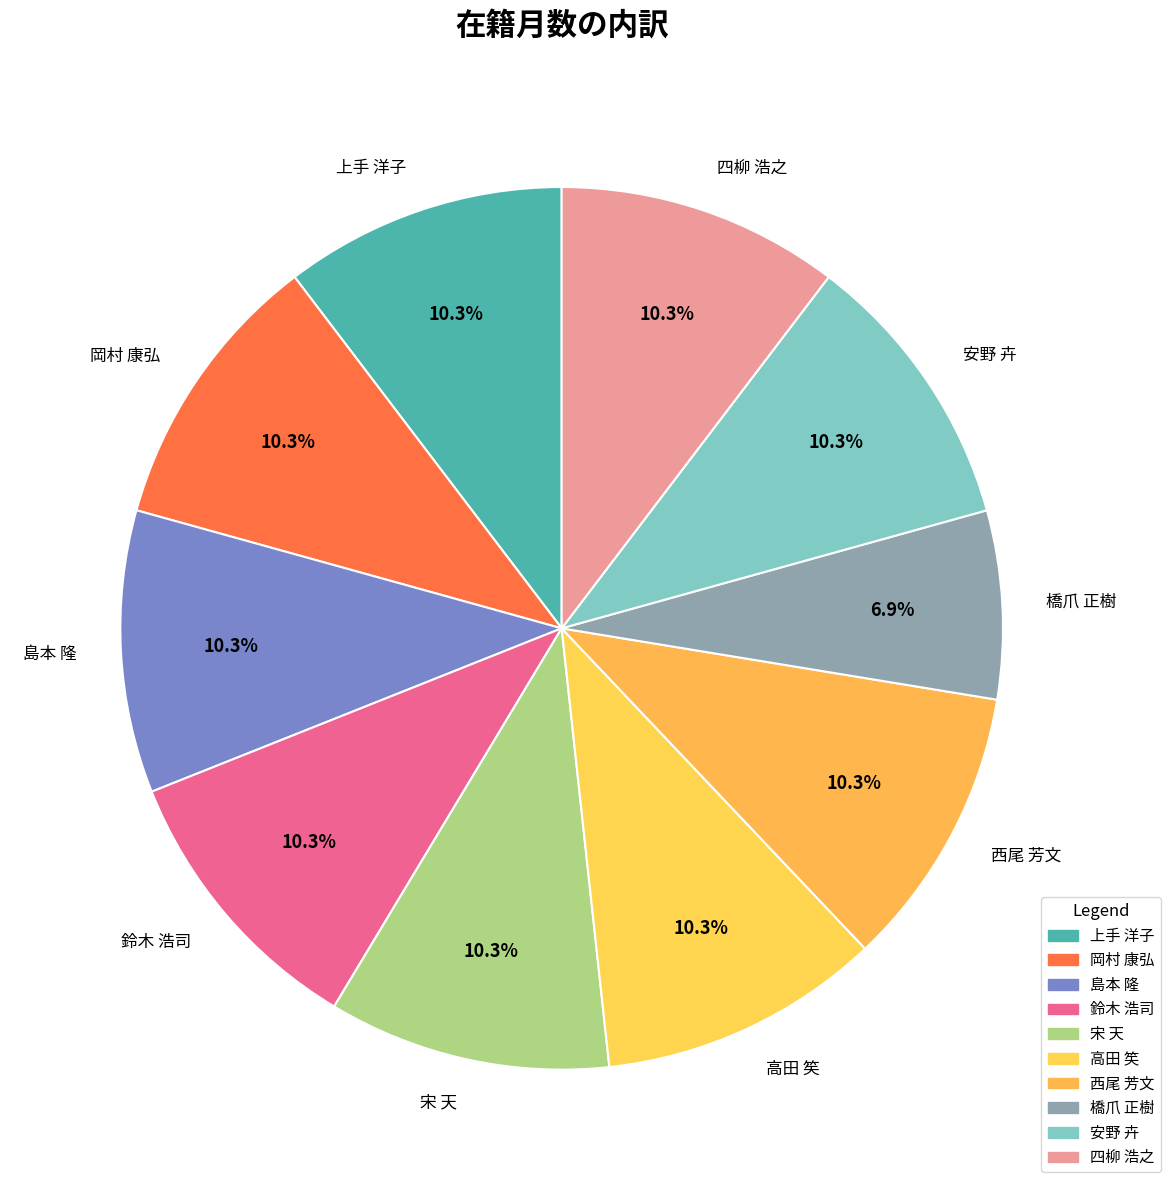

What is the ratio of the value at 橋爪 正樹 to the value at 四柳 浩之?

0.7